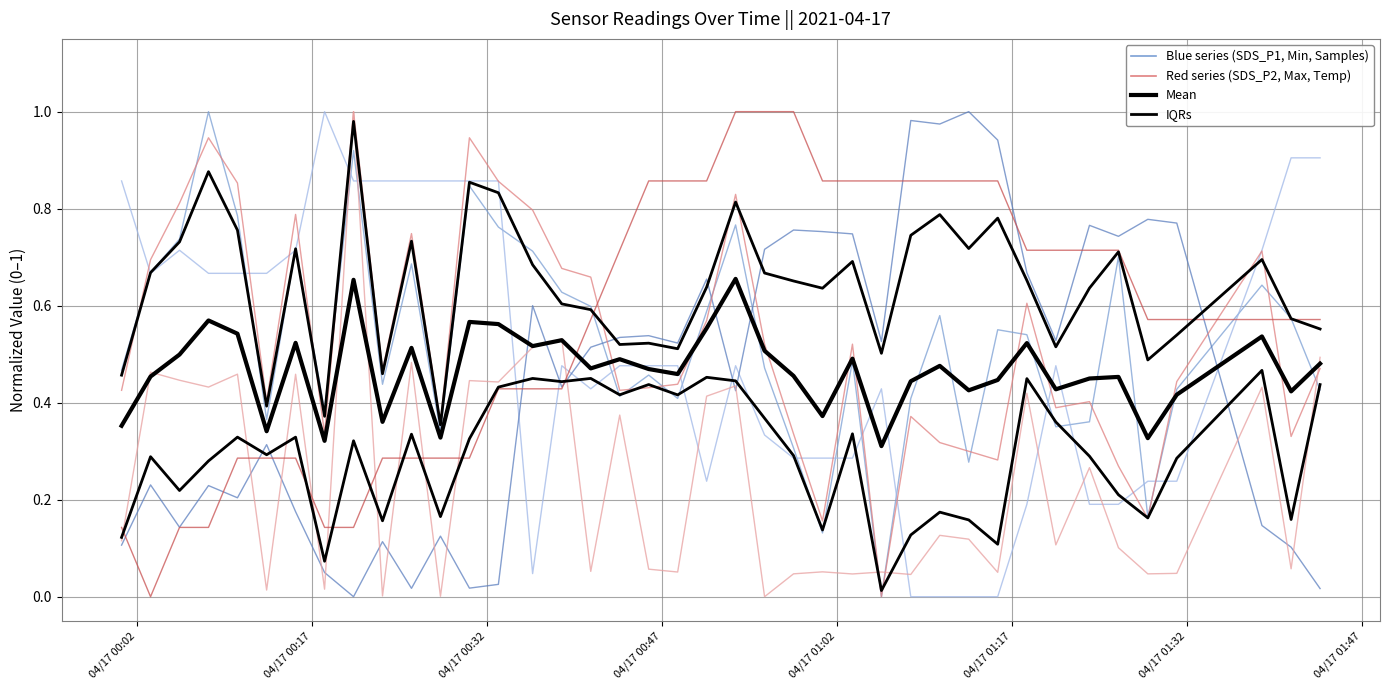

How many interior local peaks does the IQRs series have?

13